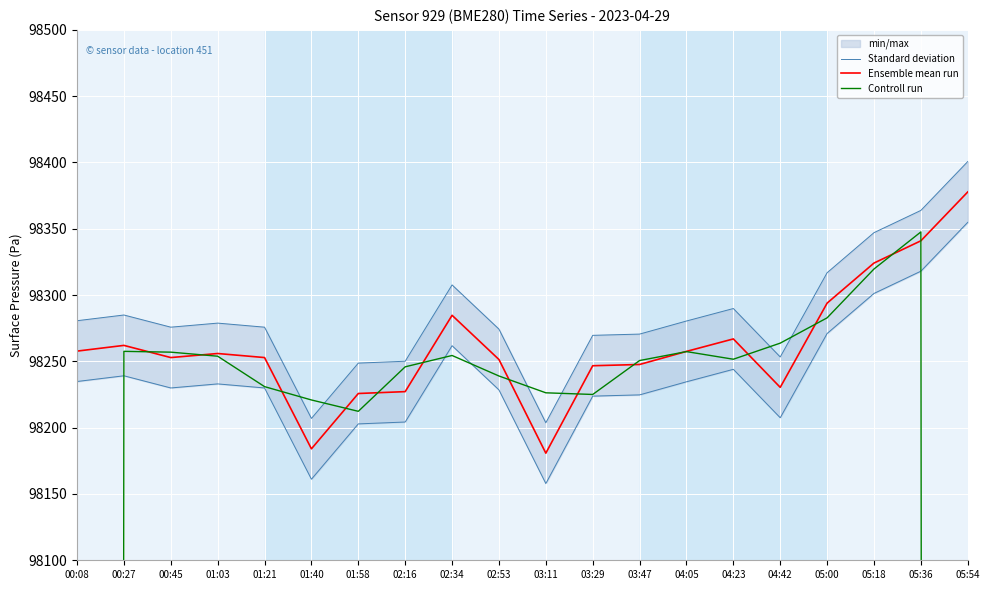

Which series ends up on top after the final intersection of Standard deviation and Controll run?

Standard deviation